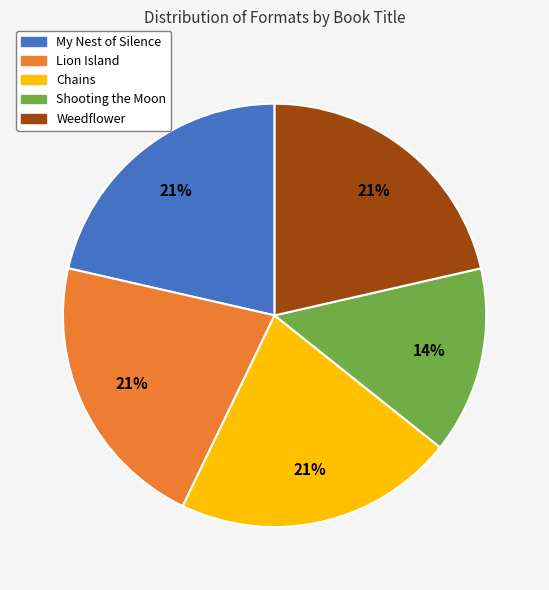

To the nearest percent, what percentage of the pie is My Nest of Silence?

21%